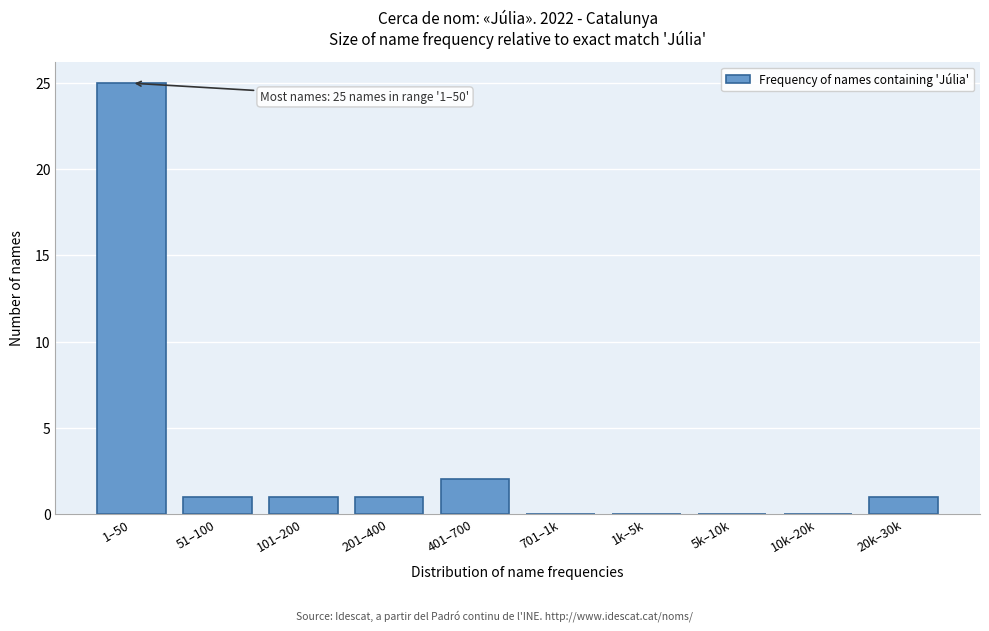

Reading left to right, extract all data points from this chart.

1–50=25	51–100=1	101–200=1	201–400=1	401–700=2	701–1k=0	1k–5k=0	5k–10k=0	10k–20k=0	20k–30k=1